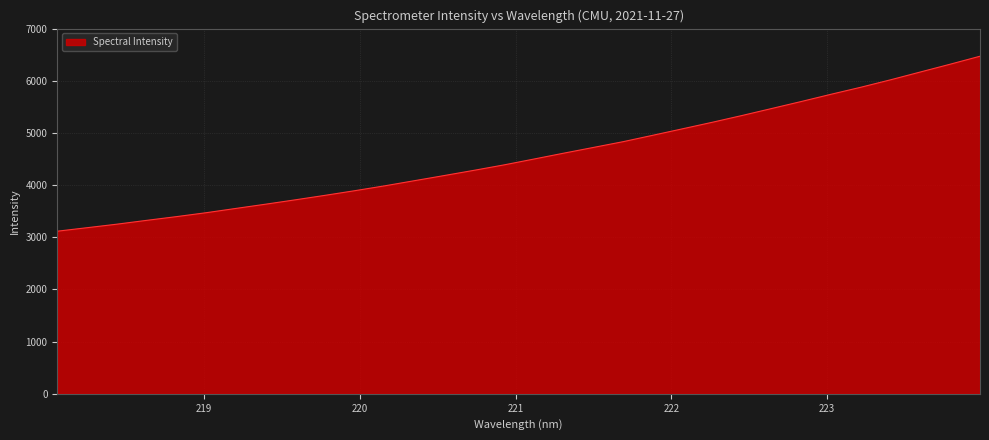

Reading right to left, what are all the values shown in this chart?

6470.5	6318.1	6169.2	6019.8	5877.1	5742.6	5603.9	5469.1	5334.6	5204.8	5079.8	4955.5	4832.4	4721.9	4611.7	4499.2	4387.7	4284.5	4184.3	4085.8	3987.1	3894.2	3805.0	3718.9	3634.9	3553.5	3471.3	3395.9	3324.6	3251.1	3183.6	3116.7